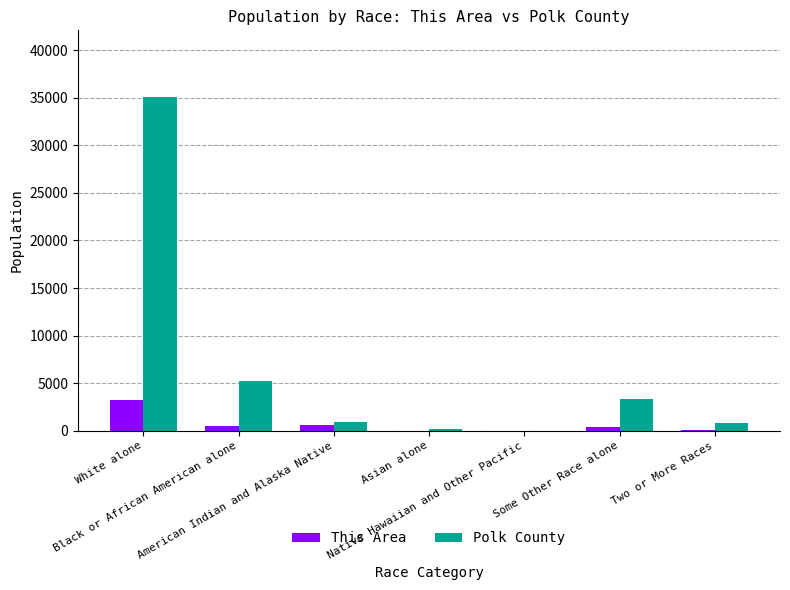

Where is This Area nearest to the value 1600?

American Indian and Alaska Native